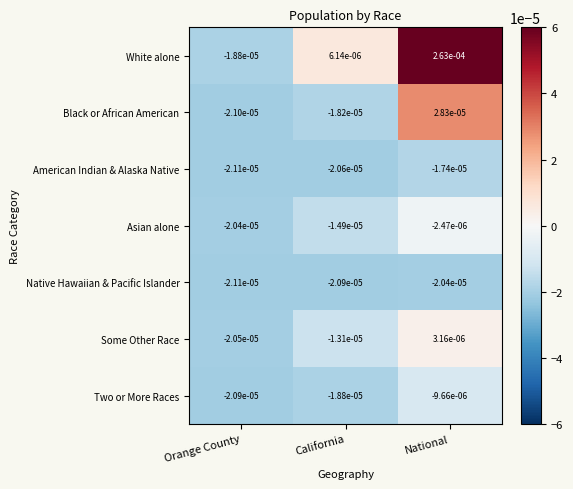

Where is Native Hawaiian & Pacific Islander nearest to the value 0?

National